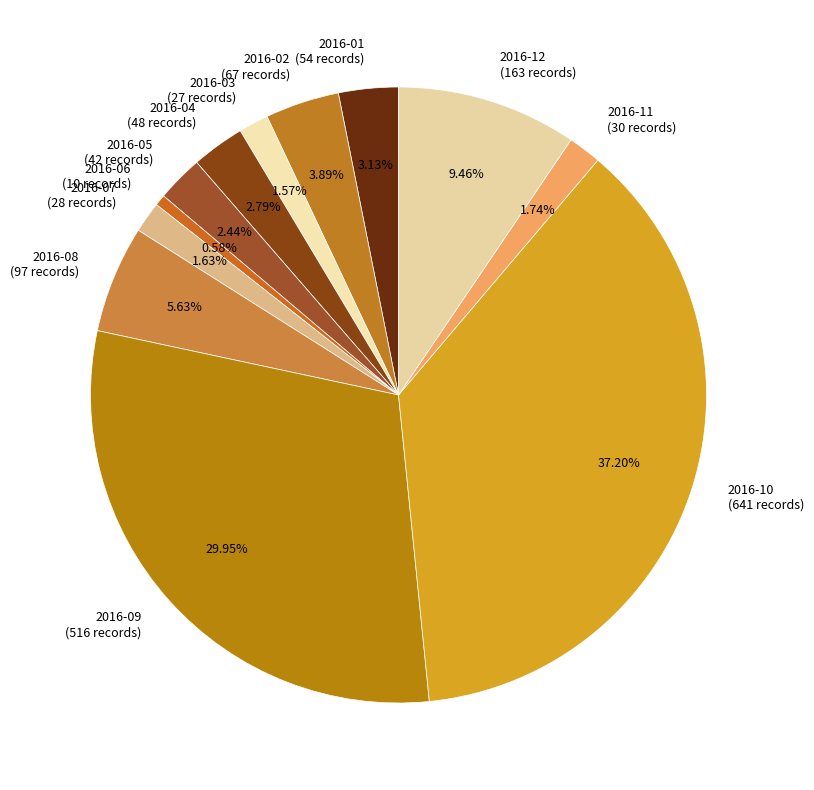

To the nearest percent, what is the difference between the largest and smallest slice percentages?

37%